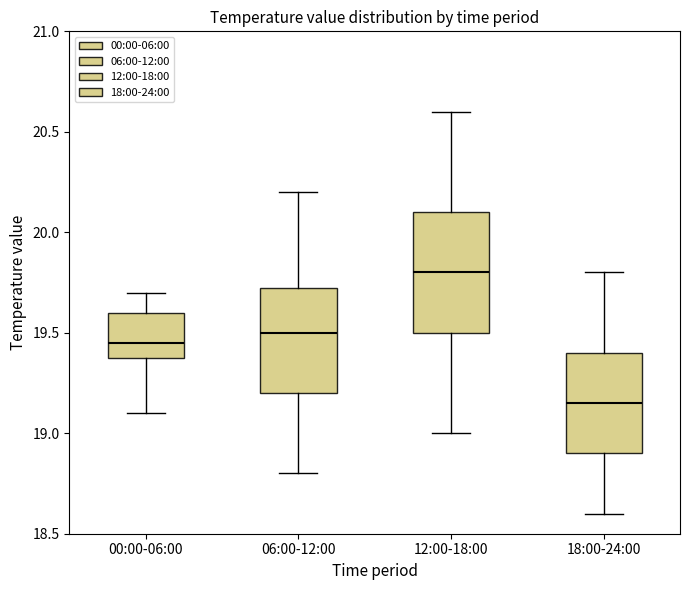

Where is the upper edge of the box for 12:00-18:00 on the y-axis? The values are not printed on the chart, so give them approximately, as read against the axis.

20.10